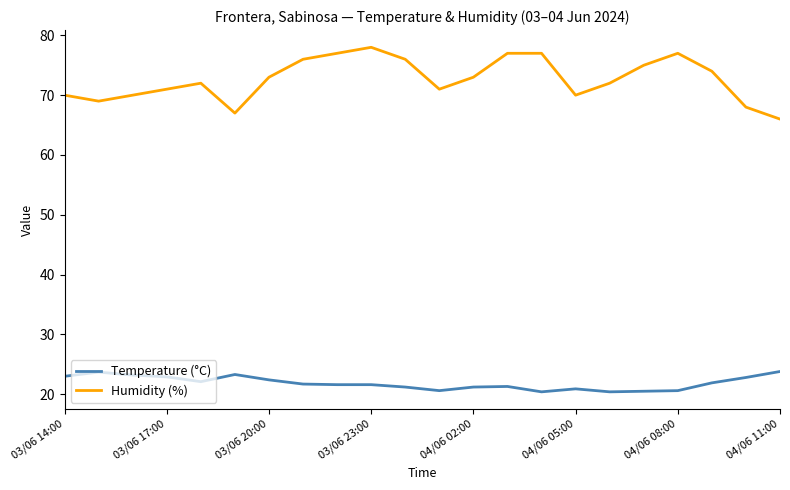

How many interior local valleys does the Humidity (%) series have?

4